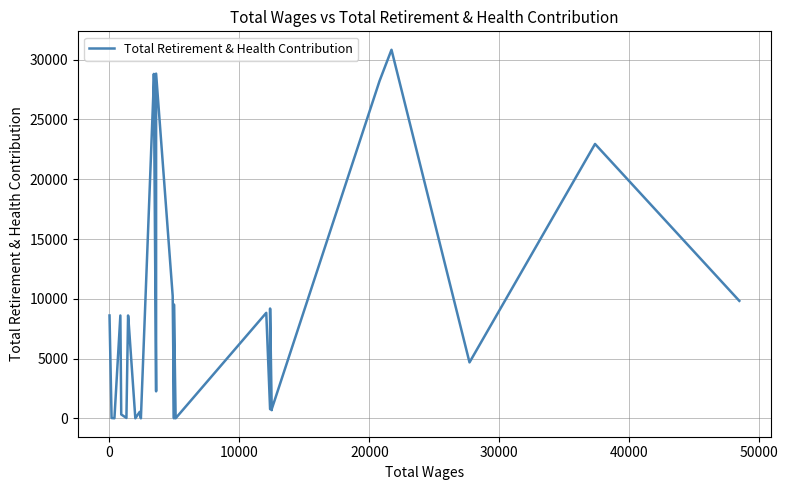

What is the value of the 26th point from the left?

28229